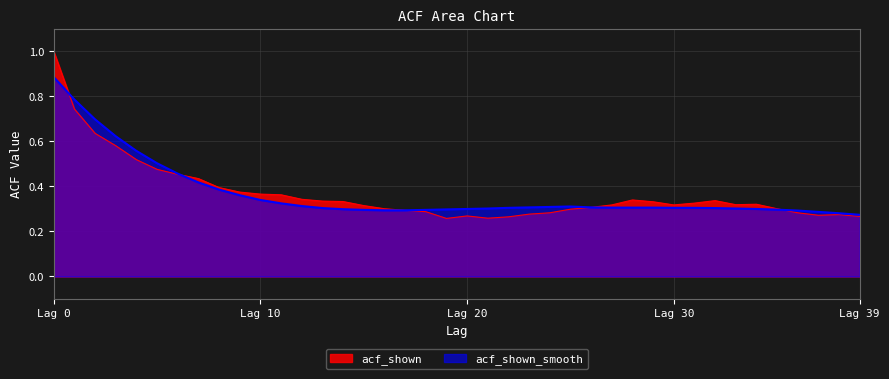

True or false: acf_shown has a value of 0.2 at 18.

False